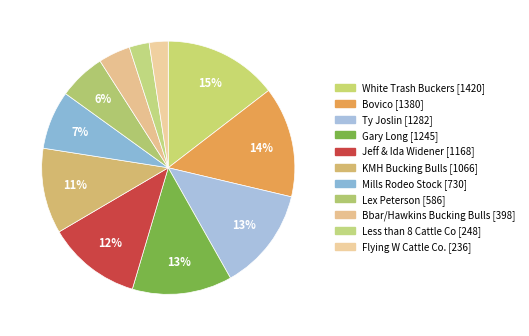

Which slice is the smallest?

Flying W Cattle Co.